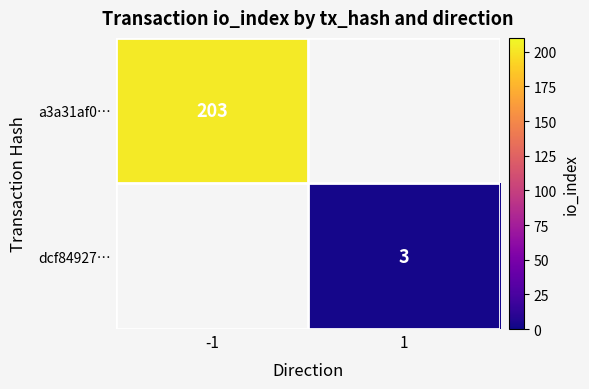

True or false: a3a31af0… has a value of 203 at -1.

True